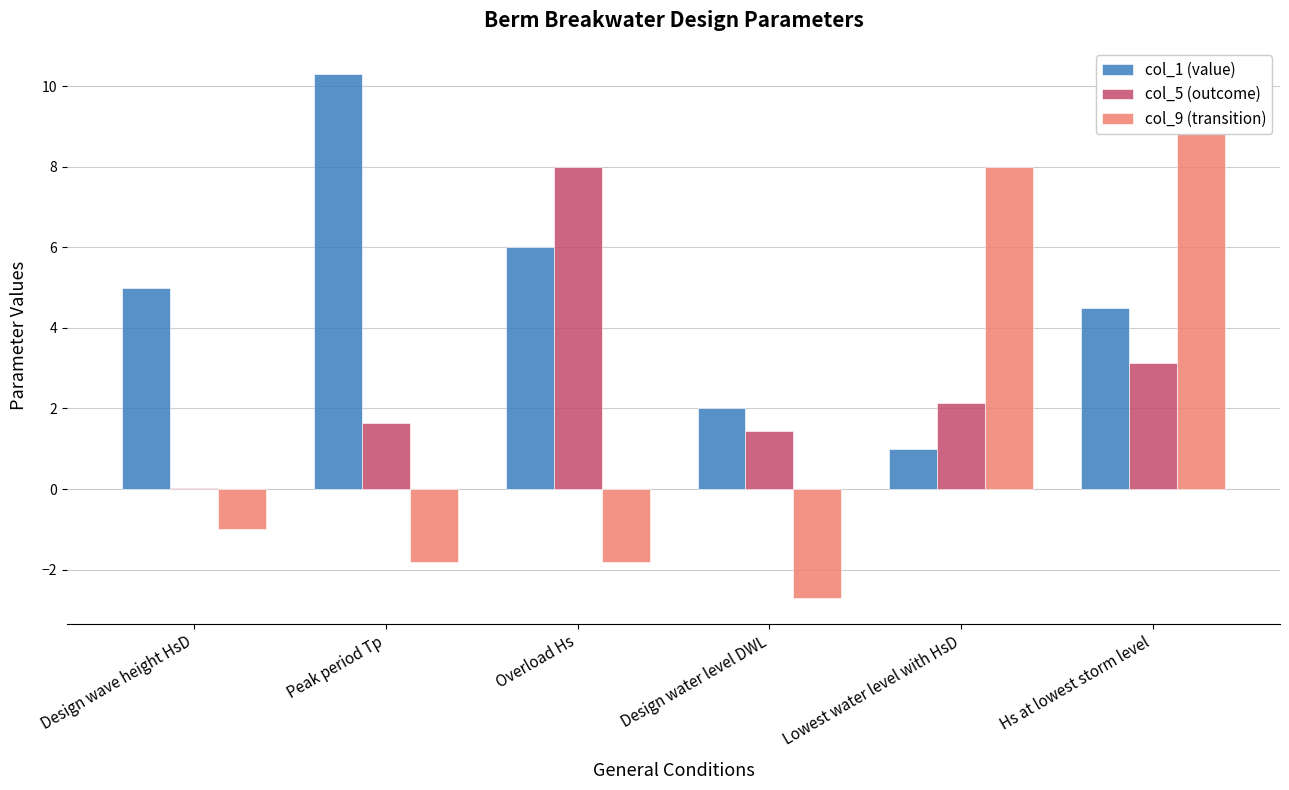

How many data points in col_9 (transition) are less than -1?

3